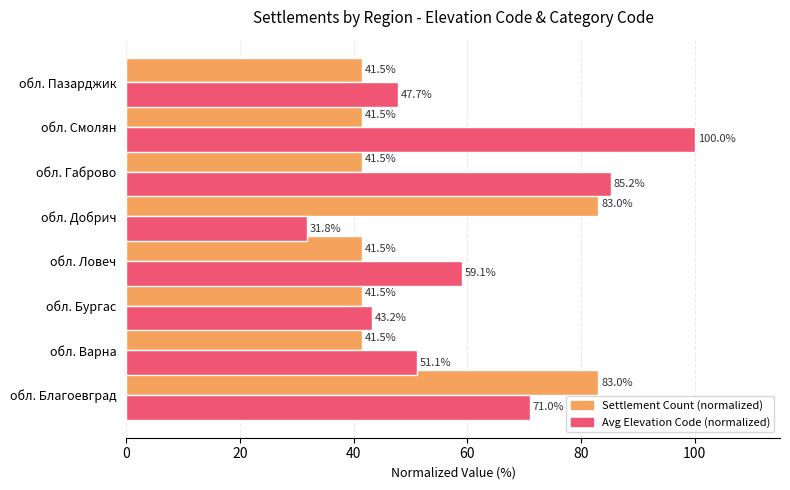

Which series has the largest total across all categories?

Avg Elevation Code (normalized)